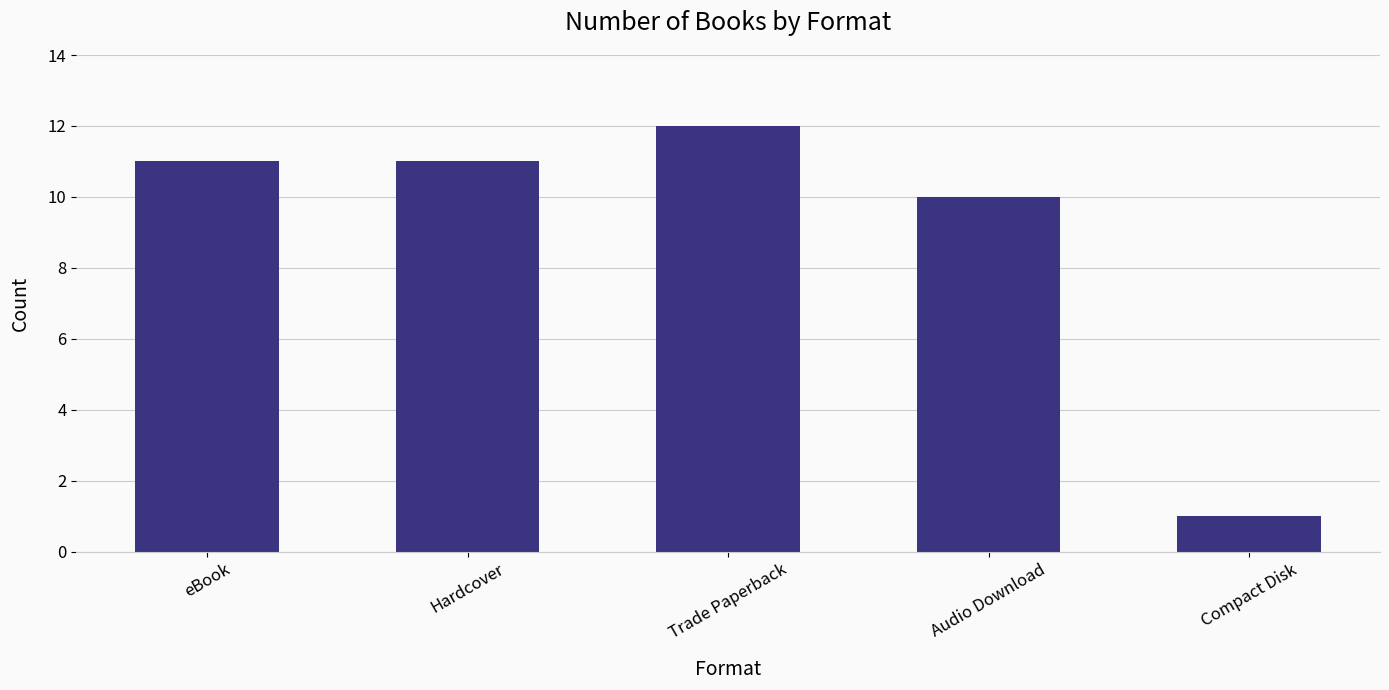

What is the greatest value displayed?

12